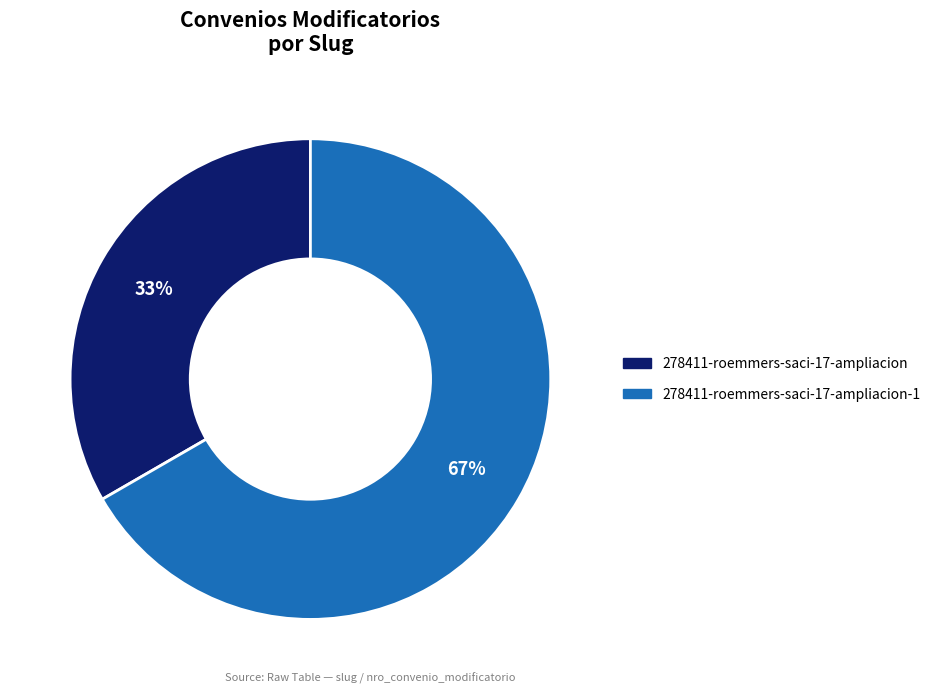

Is there a majority slice in this chart?

Yes